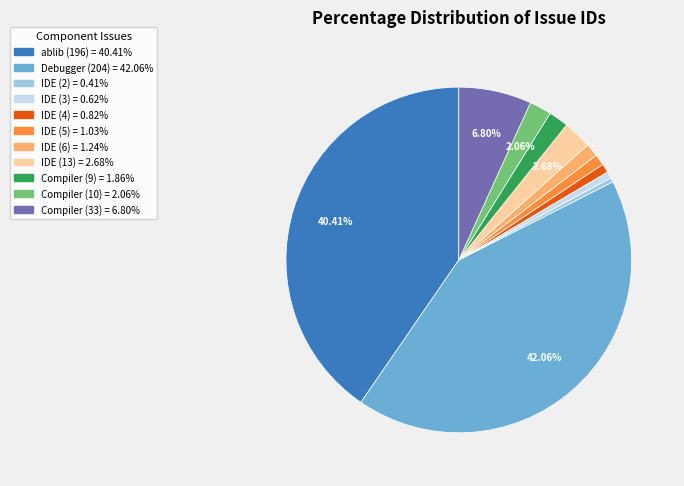

Which slice is the largest?

Debugger (204)